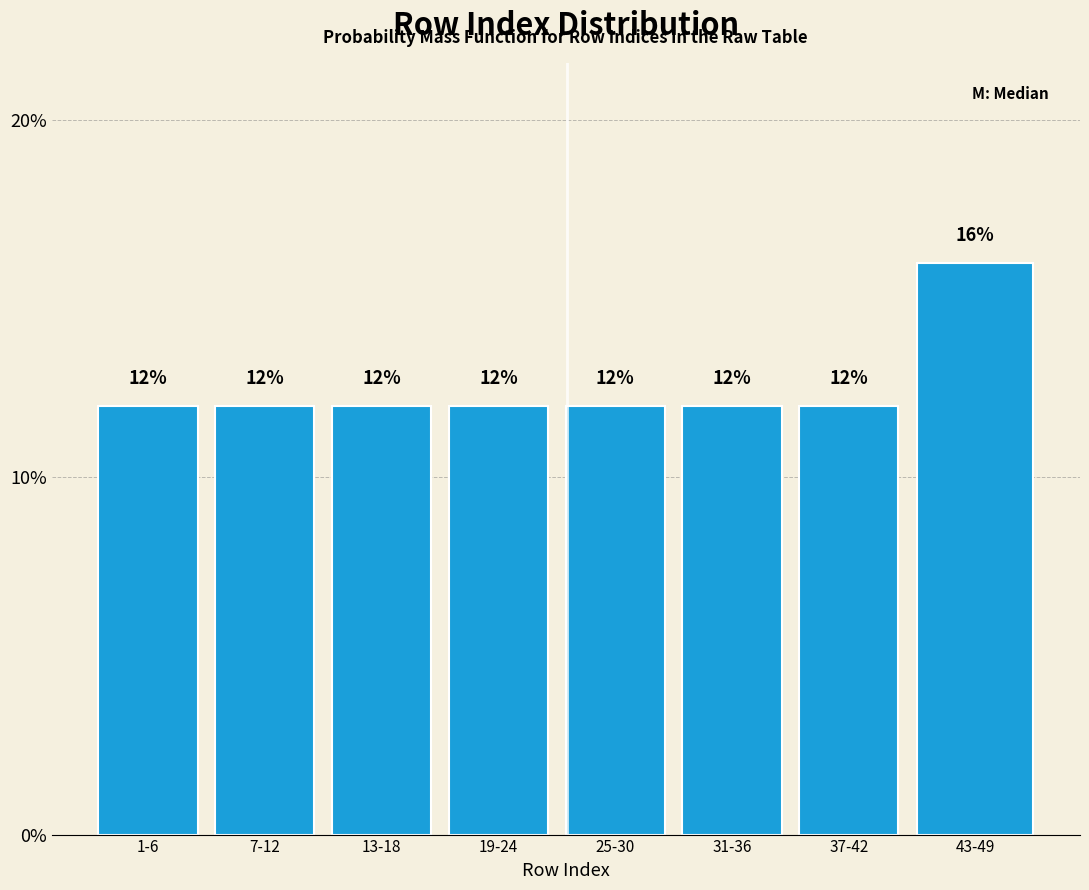

Does the chart contain any negative values?

No